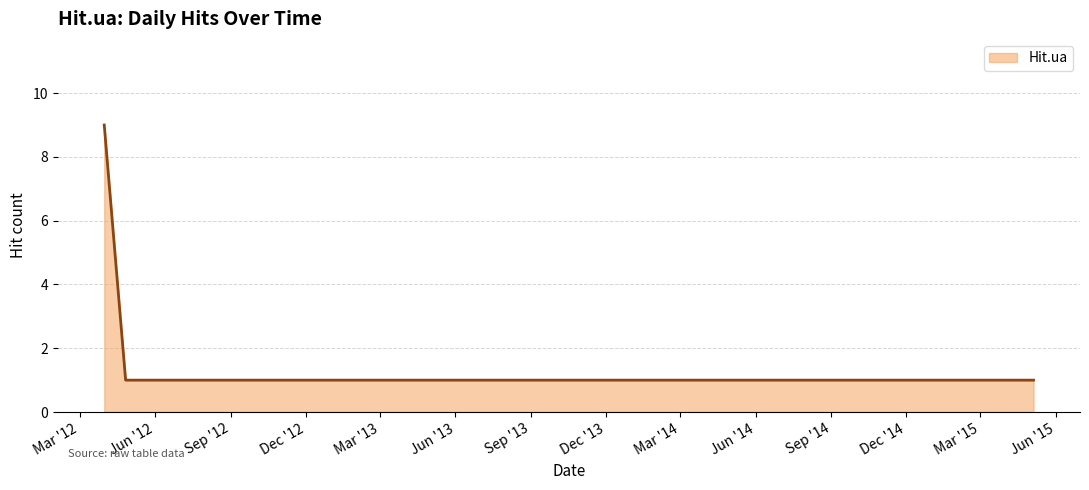

What is the difference between the maximum and minimum values?

8